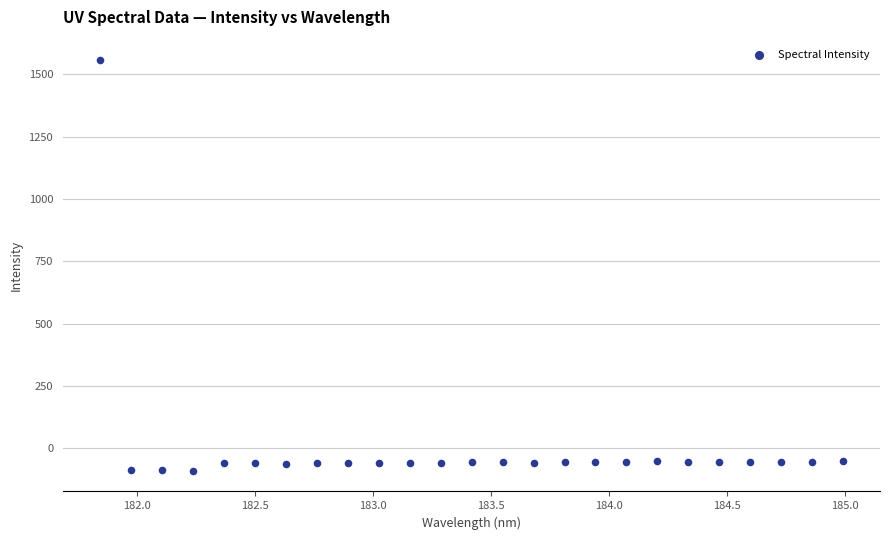

What is the range of Y values (max minus min)?

1648.6